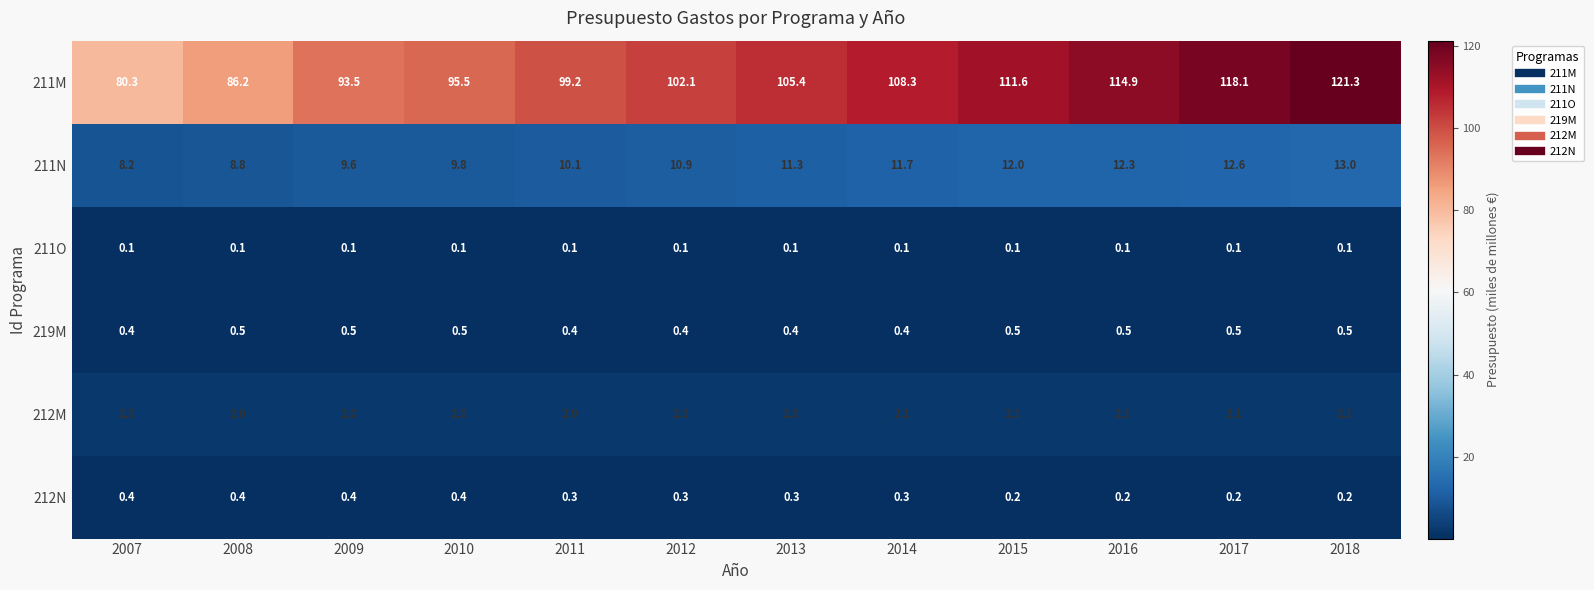

Which series has the largest total across all categories?

211M